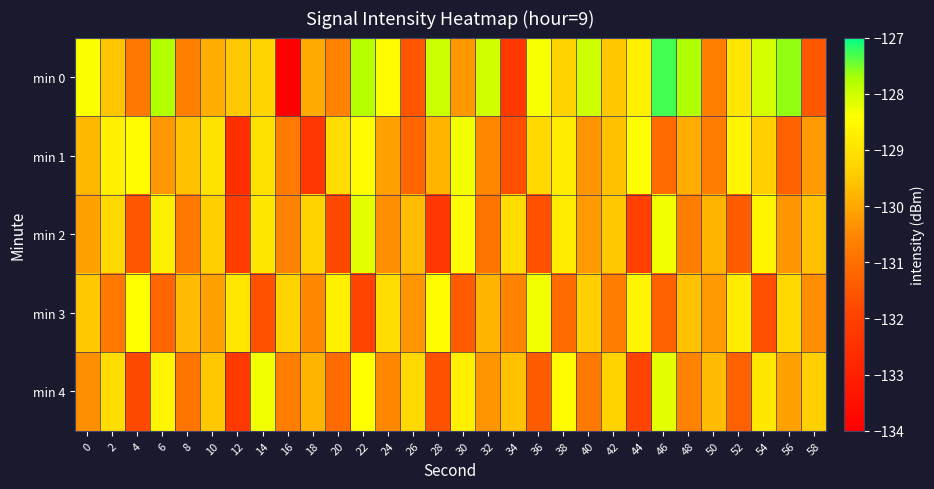

Reading left to right, list all the values displayed in this chart.

min 0: 0=-128.4	2=-129.6	4=-130.8	6=-127.8	8=-130.7	10=-129.9	12=-129.5	14=-129.3	16=-134.0	18=-130.0	20=-130.6	22=-127.8	24=-128.5	26=-131.5	28=-128.0	30=-130.3	32=-128.0	34=-132.2	36=-128.3	38=-129.3	40=-128.0	42=-129.5	44=-128.7	46=-127.3	48=-127.7	50=-130.7	52=-128.9	54=-128.1	56=-127.6	58=-131.5
min 1: 0=-129.7	2=-128.7	4=-128.5	6=-130.3	8=-129.6	10=-129.0	12=-132.6	14=-129.0	16=-130.8	18=-132.3	20=-129.1	22=-128.5	24=-130.1	26=-131.2	28=-129.8	30=-128.3	32=-130.5	34=-131.7	36=-129.2	38=-128.8	40=-130.3	42=-129.6	44=-128.4	46=-131.1	48=-129.9	50=-130.7	52=-128.6	54=-129.4	56=-131.3	58=-130.2
min 2: 0=-130.1	2=-129.2	4=-131.5	6=-128.7	8=-130.8	10=-129.4	12=-132.1	14=-128.9	16=-130.6	18=-129.3	20=-131.8	22=-128.2	24=-130.4	26=-129.7	28=-132.3	30=-128.5	32=-130.9	34=-129.1	36=-131.6	38=-128.8	40=-130.2	42=-129.5	44=-132.0	46=-128.3	48=-130.7	50=-129.8	52=-131.4	54=-128.6	56=-130.3	58=-129.6
min 3: 0=-129.5	2=-130.8	4=-128.4	6=-131.2	8=-129.7	10=-130.1	12=-128.9	14=-131.6	16=-129.3	18=-130.5	20=-128.7	22=-131.9	24=-129.1	26=-130.3	28=-128.5	30=-131.4	32=-129.8	34=-130.6	36=-128.3	38=-131.1	40=-129.4	42=-130.7	44=-128.6	46=-131.3	48=-129.6	50=-130.2	52=-128.8	54=-131.7	56=-129.2	58=-130.4
min 4: 0=-130.4	2=-129.1	4=-131.8	6=-128.6	8=-130.9	10=-129.5	12=-132.2	14=-128.3	16=-130.7	18=-129.8	20=-131.1	22=-128.4	24=-130.5	26=-129.2	28=-131.6	30=-128.7	32=-130.3	34=-129.6	36=-131.4	38=-128.5	40=-130.8	42=-129.3	44=-131.9	46=-128.2	48=-130.6	50=-129.7	52=-131.3	54=-128.9	56=-130.1	58=-129.4